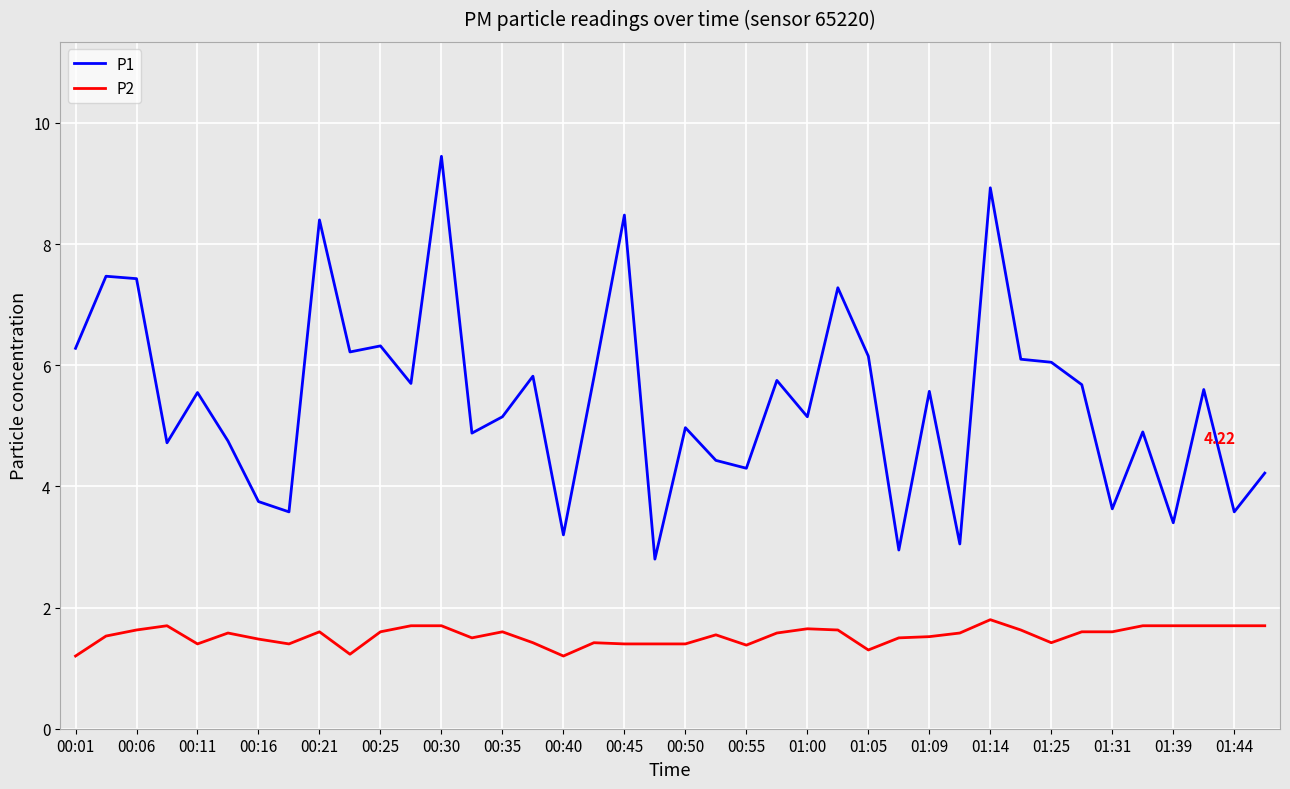

Rank the series by their maximum value, from highest to lowest.

P1, P2